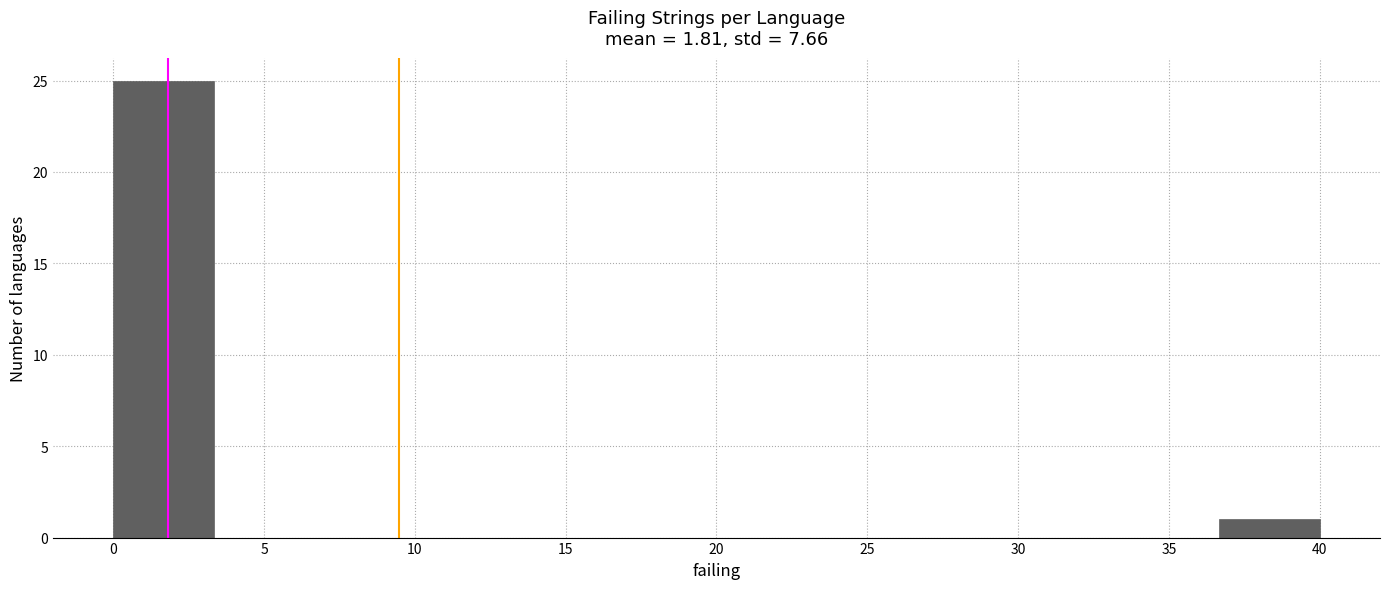

Reading left to right, list every bar in this chart as the range it spans on the x-axis followed by its height. Neither the bar edges nor the heights are printed on the chart, so give them approximately, as read against the axes.

0.0 to 3.5: 25
3.5 to 6.5: 0
6.5 to 10.0: 0
10.0 to 13.5: 0
13.5 to 16.5: 0
16.5 to 20.0: 0
20.0 to 23.5: 0
23.5 to 26.5: 0
26.5 to 30.0: 0
30.0 to 33.5: 0
33.5 to 36.5: 0
36.5 to 40.0: 1